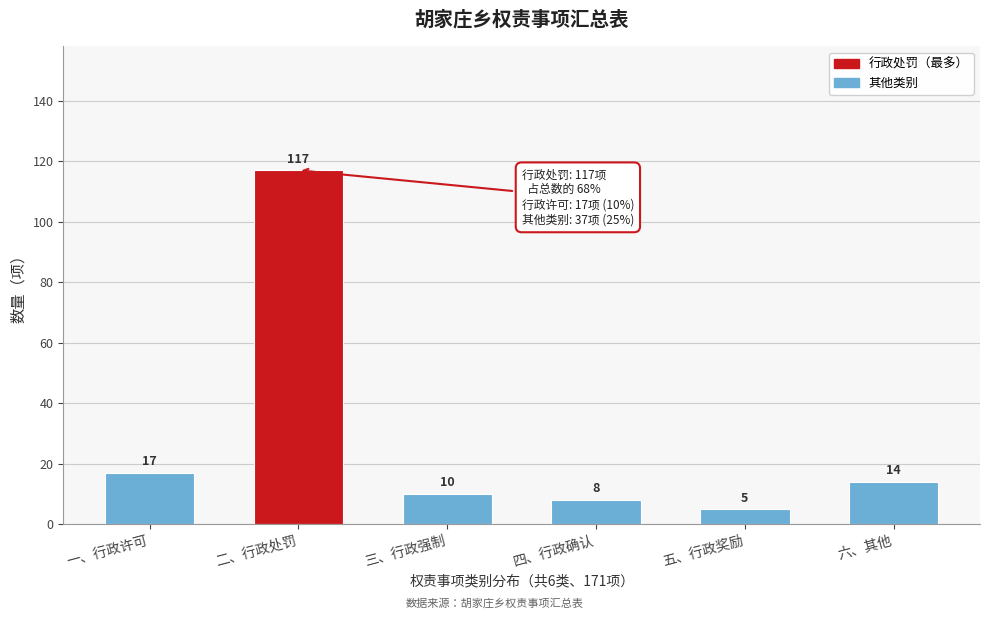

Reading left to right, list all the values displayed in this chart.

17	117	10	8	5	14